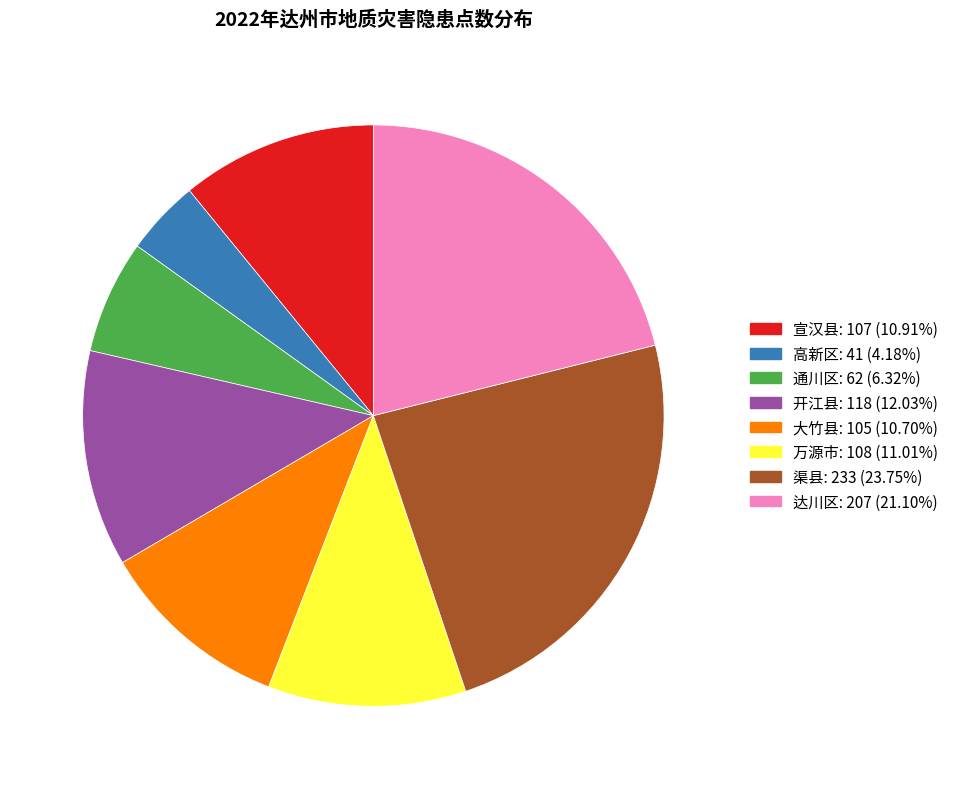

The 宣汉县 slice represents 24% of the pie. True or false?

False